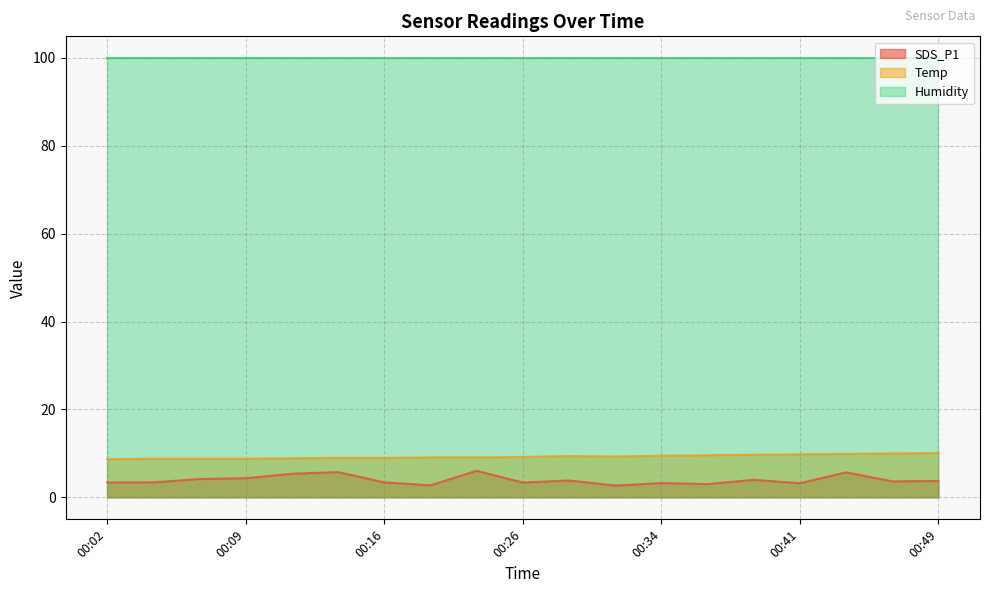

What is the value of the SDS_P1 point at the 16th from the left?

3.2